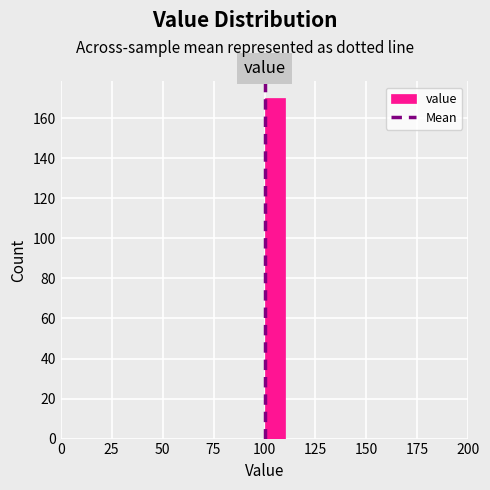

Read against the x-axis, roughly where is the centre of the tallest bar?

105